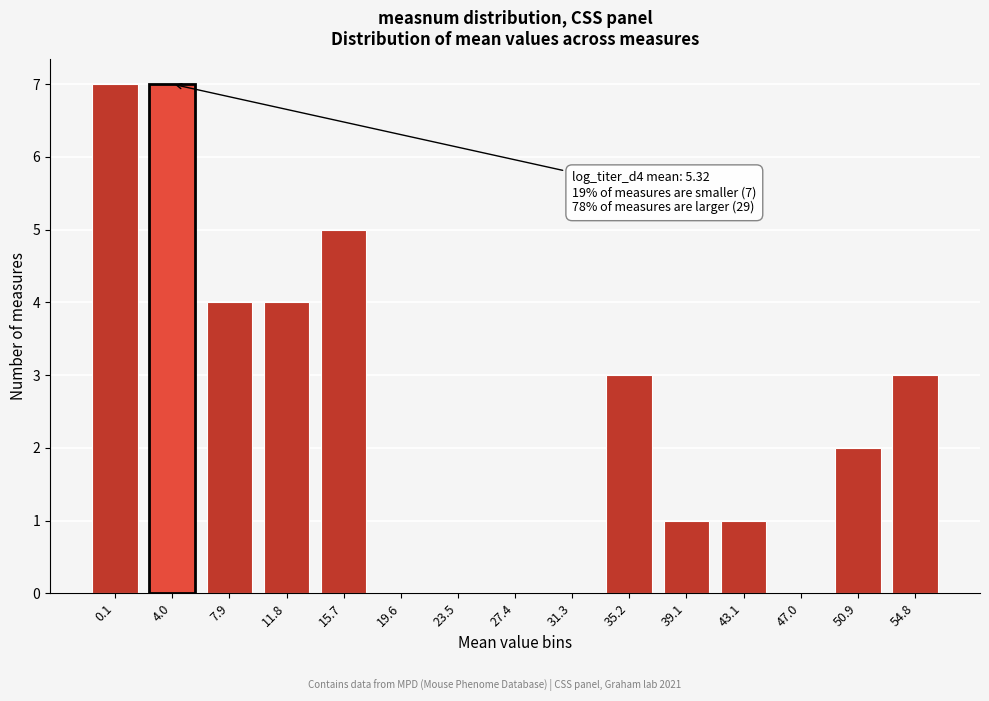

Reading left to right, what are all the values shown in this chart?

0.1=7	4.0=7	7.9=4	11.8=4	15.7=5	19.6=0	23.5=0	27.4=0	31.3=0	35.2=3	39.1=1	43.1=1	47.0=0	50.9=2	54.8=3